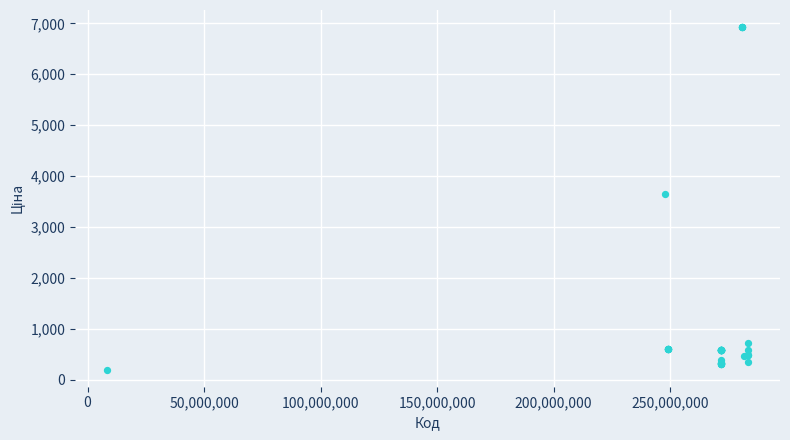

What Y value in the scatter plot is closest to 3564?

3646.5